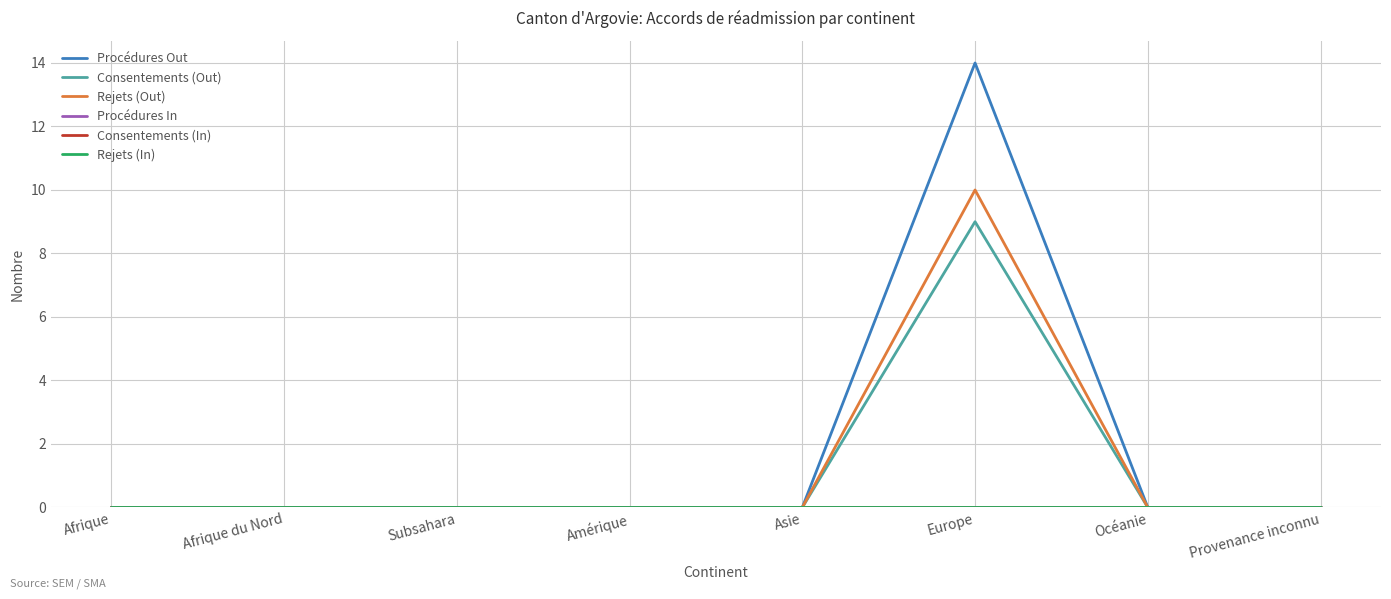

Does the chart have visible grid lines?

Yes